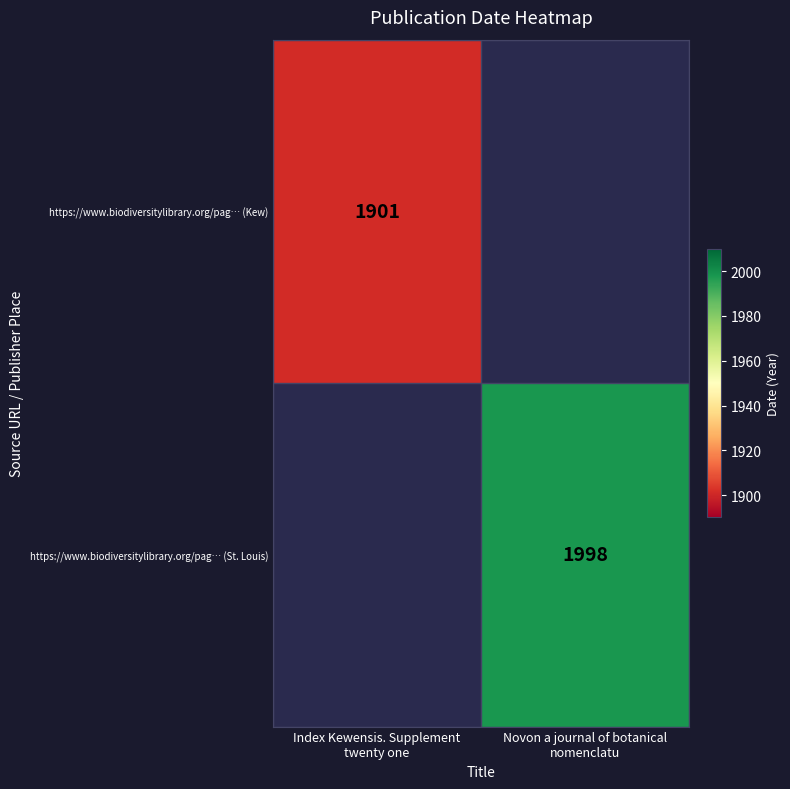

How many series are shown in this chart?

2